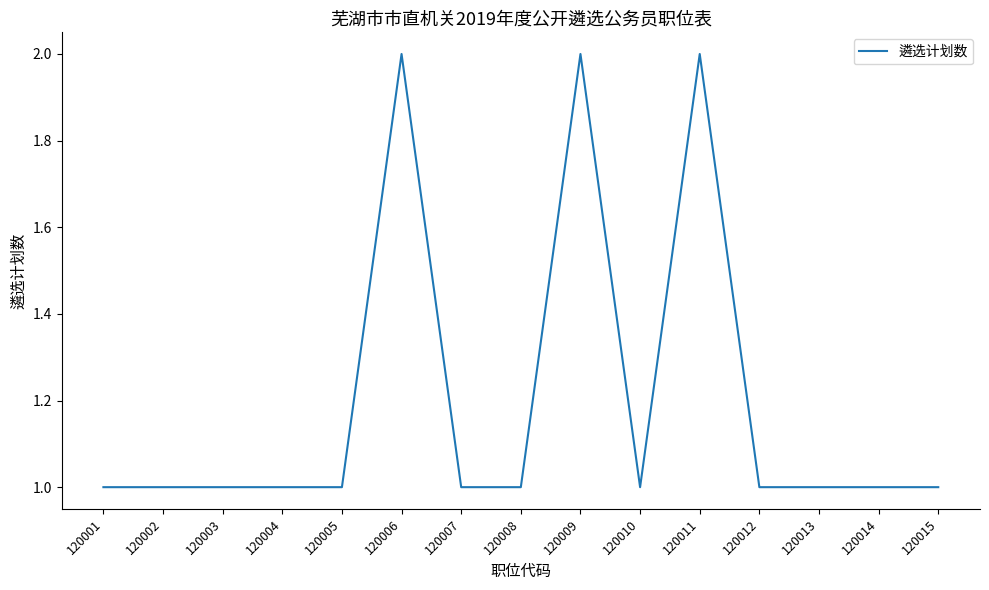

How many categories are shown in the chart?

15